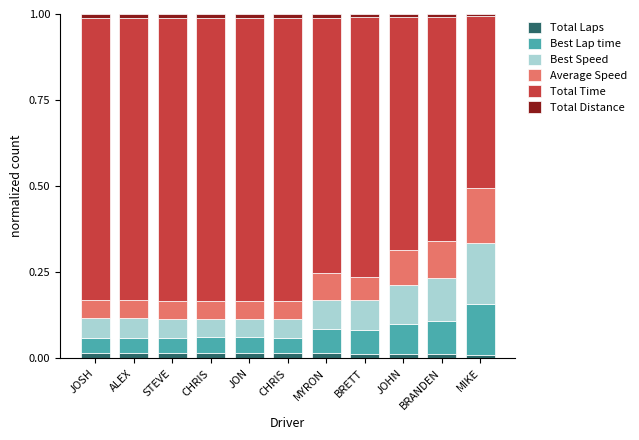

What are all the series names shown in the legend?

Total Laps, Best Lap time, Best Speed, Average Speed, Total Time, Total Distance